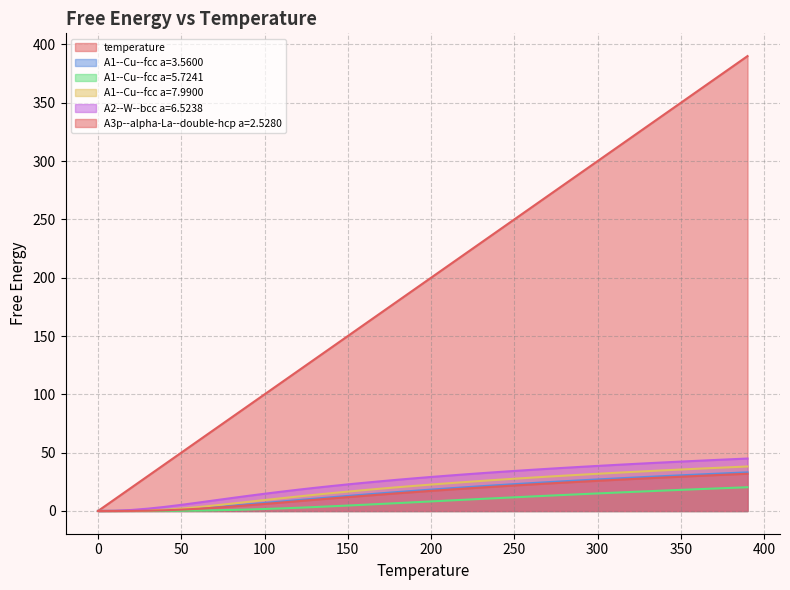

True or false: A1--Cu--fcc a=3.5600 has more than 0 points higher than both neighbors.

False